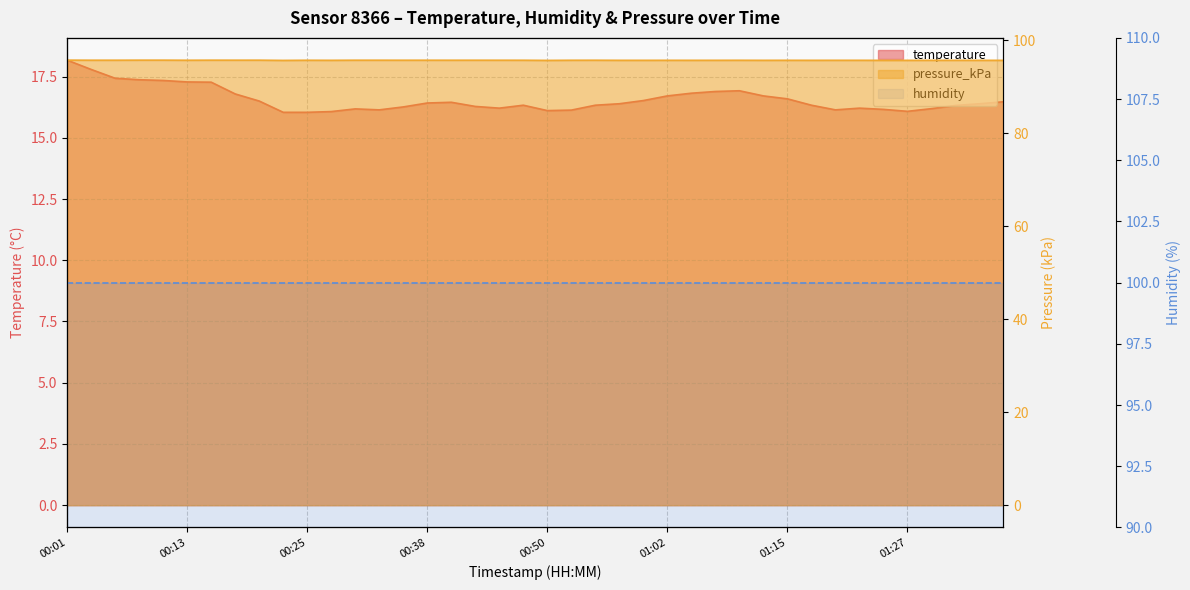

Where is the first local maximum for pressure_kPa?

00:11